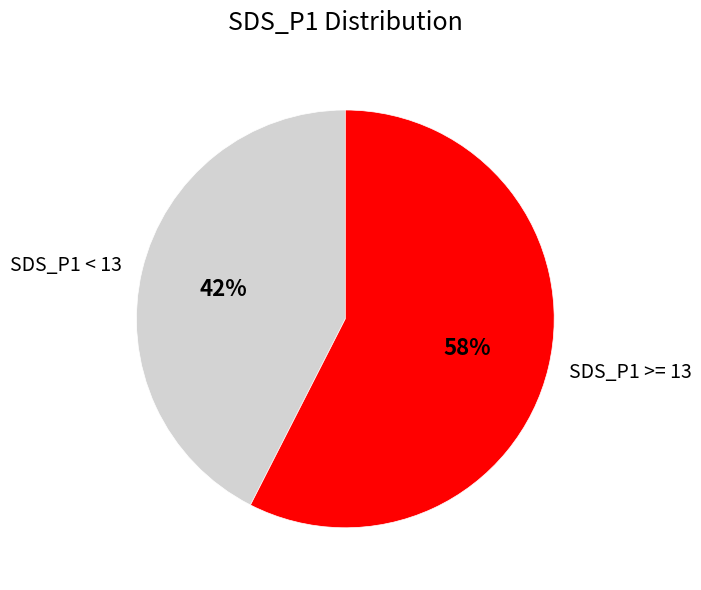

Rank the categories by value from highest to lowest.

SDS_P1 >= 13, SDS_P1 < 13